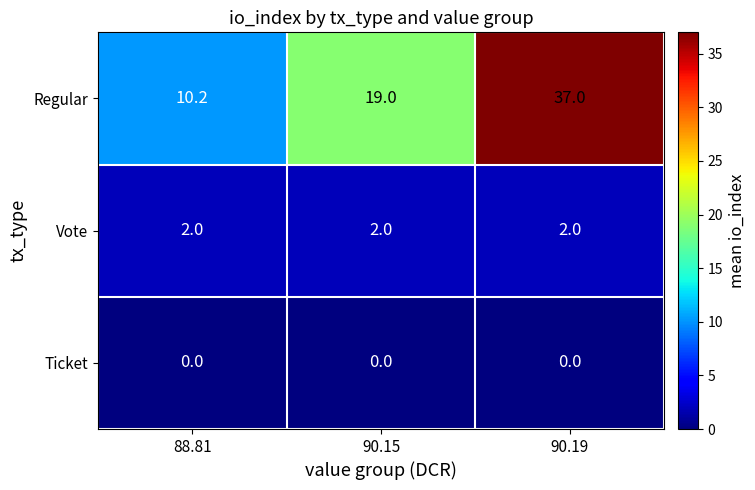

Reading left to right, extract all data points from this chart.

Regular: 10.2	19.0	37.0
Vote: 2.0	2.0	2.0
Ticket: 0.0	0.0	0.0